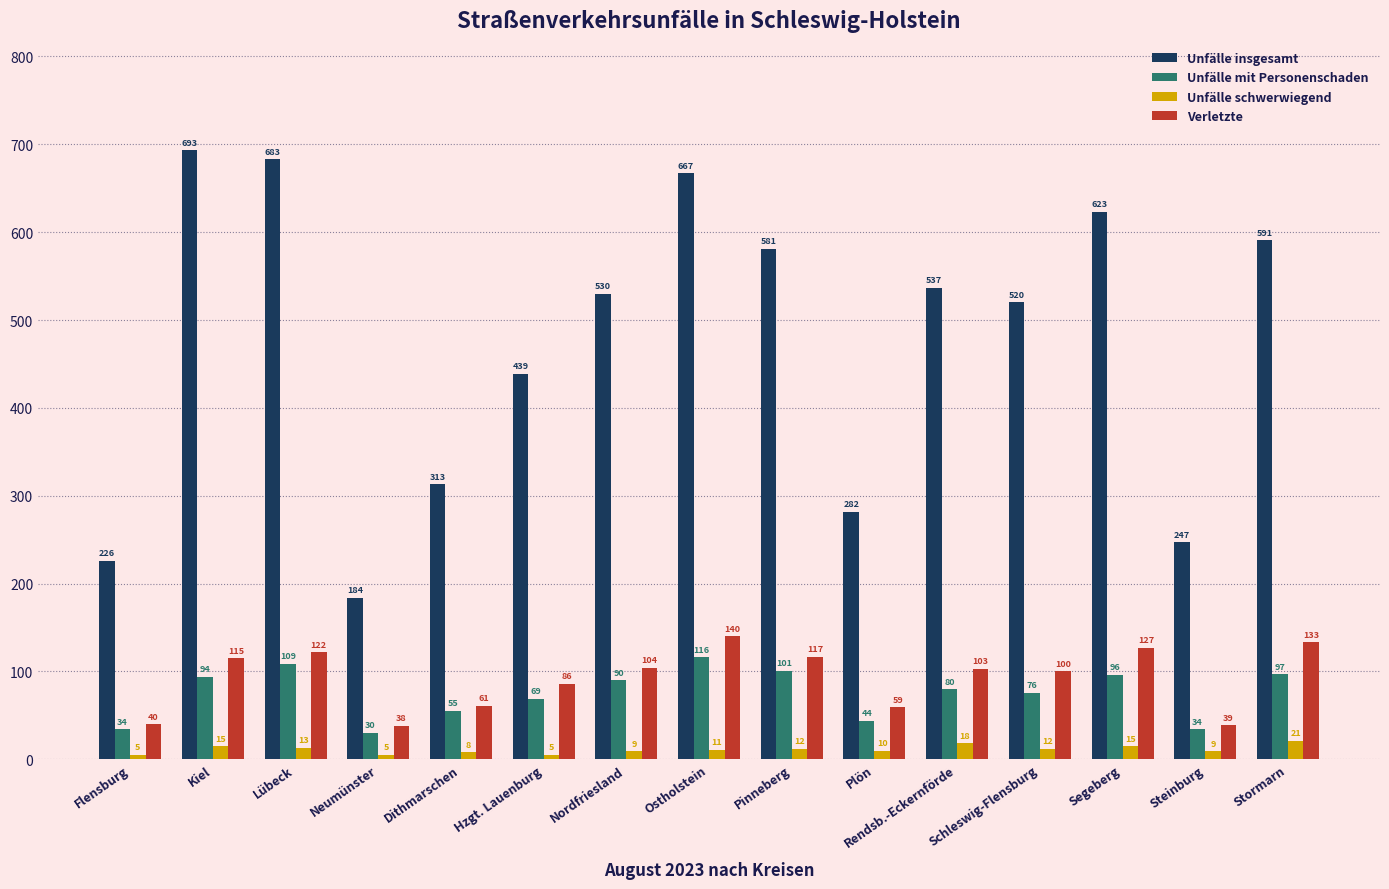

What is the difference between the second highest and minimum values in the Unfälle insgesamt series?

499